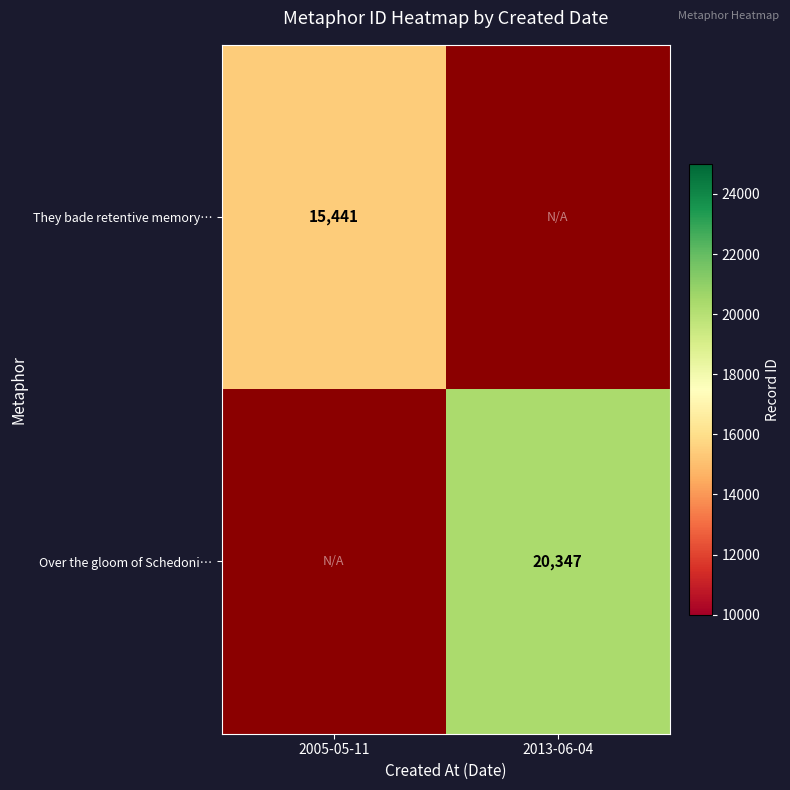

Which category has the highest value across all series?

2013-06-04